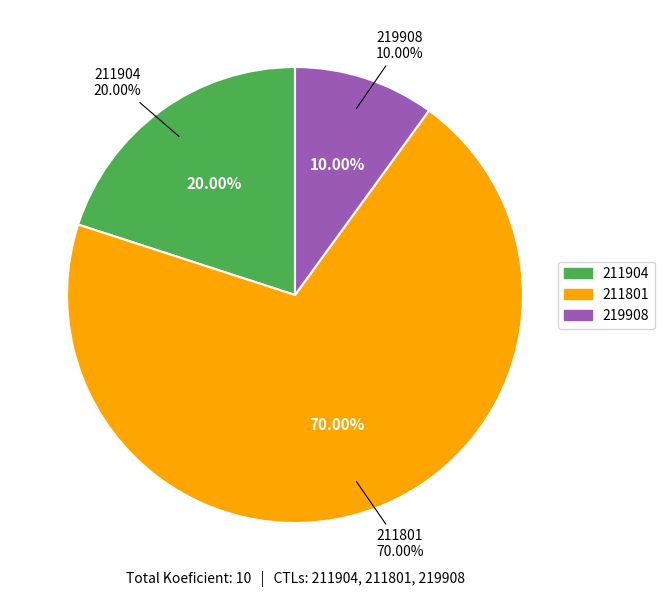

What is the change in value from 211904 to 211801?

+5